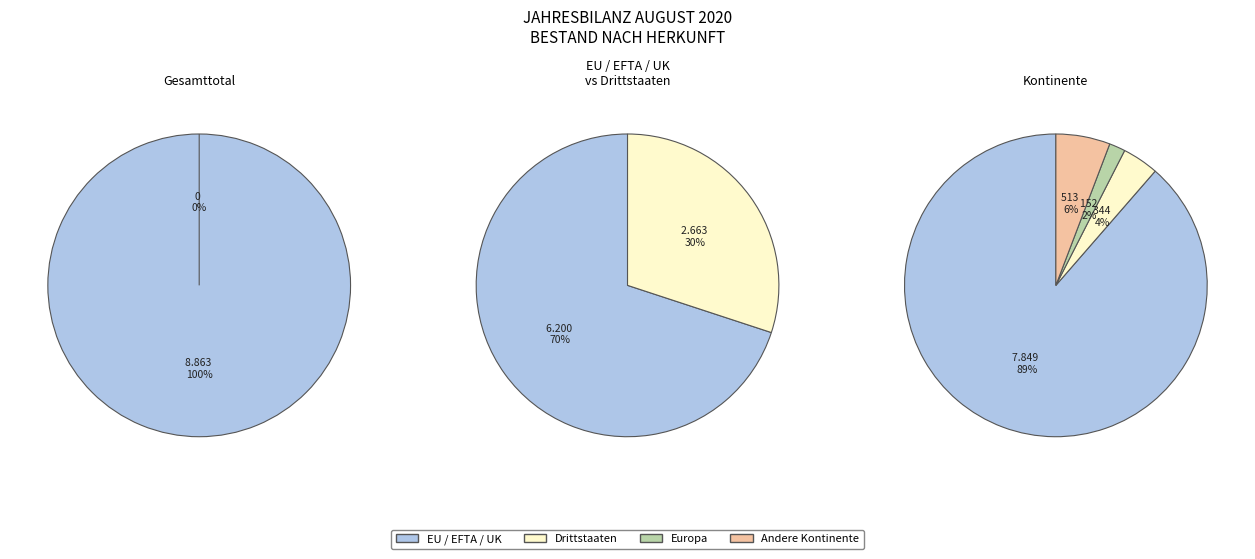

To the nearest percent, what percentage of the pie is Gesamttotal?

33%